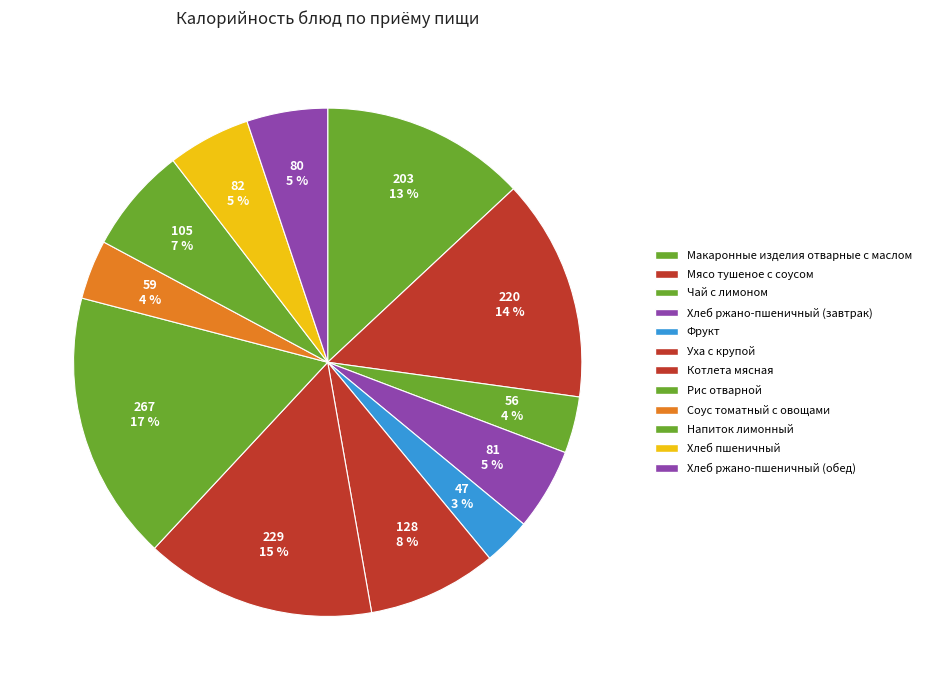

How many slices are in this pie chart?

12